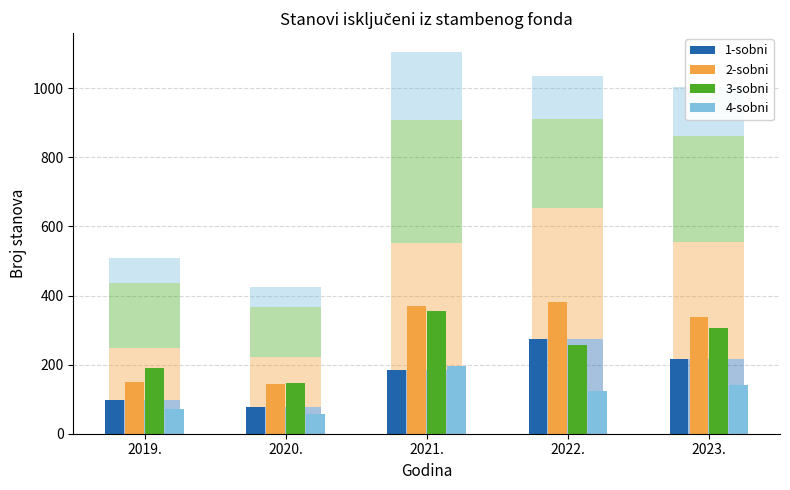

How many bars are there in total?

20